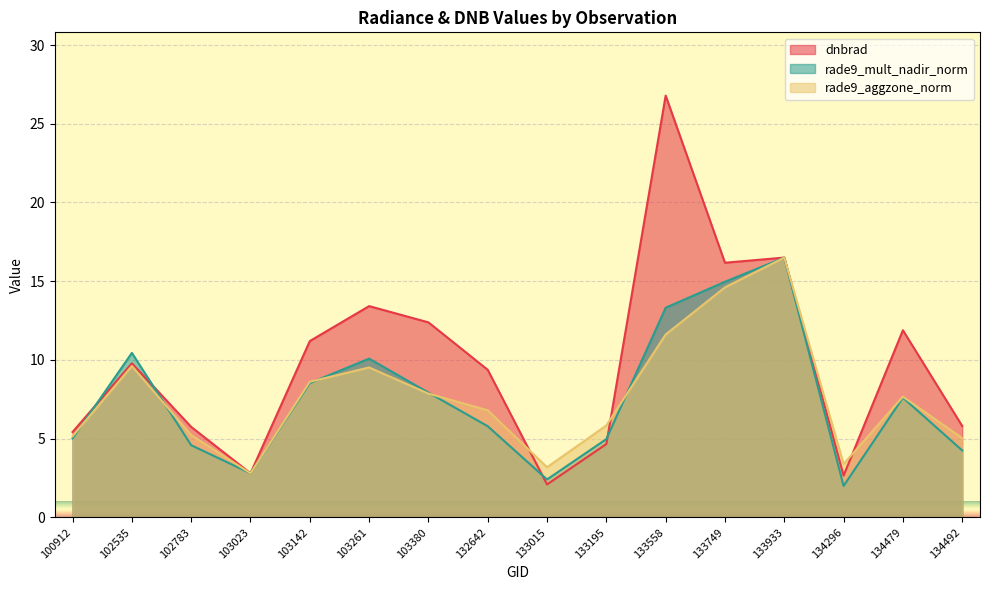

What is the difference between the maximum and second lowest values in the rade9_aggzone_norm series?

13.3